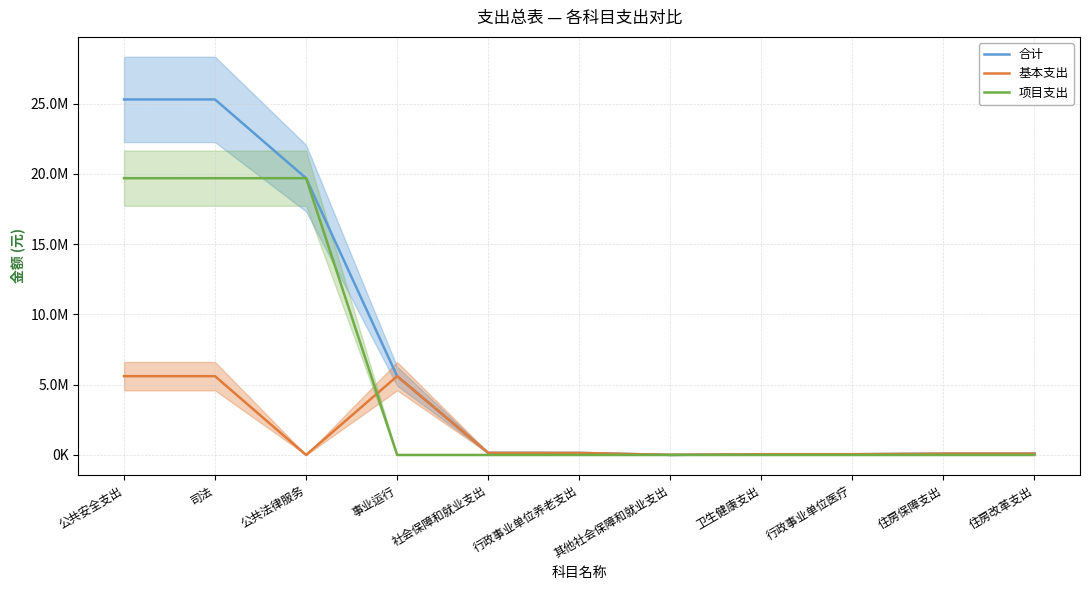

Reading left to right, transcribe all the data shown in this chart.

合计: 25305489.8	25305489.8	19700000.0	5605489.8	147599.2	143416.2	4183.0	50994.2	50994.2	90118.2	90118.2
基本支出: 5605489.8	5605489.8	0.0	5605489.8	147599.2	143416.2	4183.0	50994.2	50994.2	90118.2	90118.2
项目支出: 19700000.0	19700000.0	19700000.0	0.0	0.0	0.0	0.0	0.0	0.0	0.0	0.0